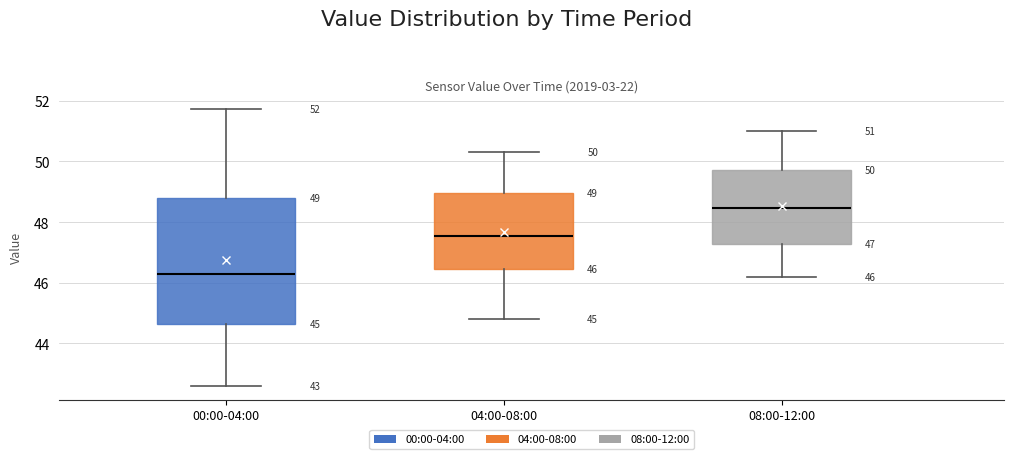

Which box's median line is the lowest?

00:00-04:00